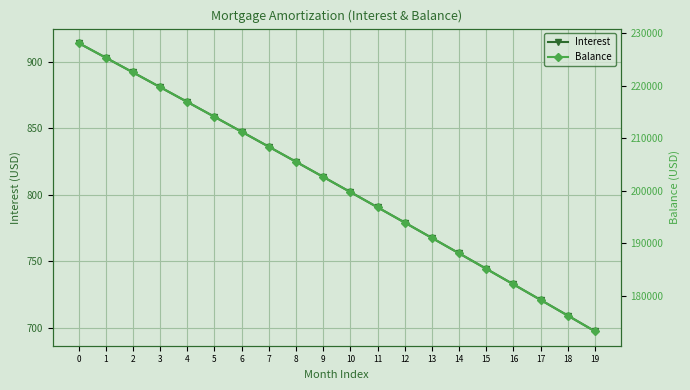

What are all the series names shown in the legend?

Interest, Balance